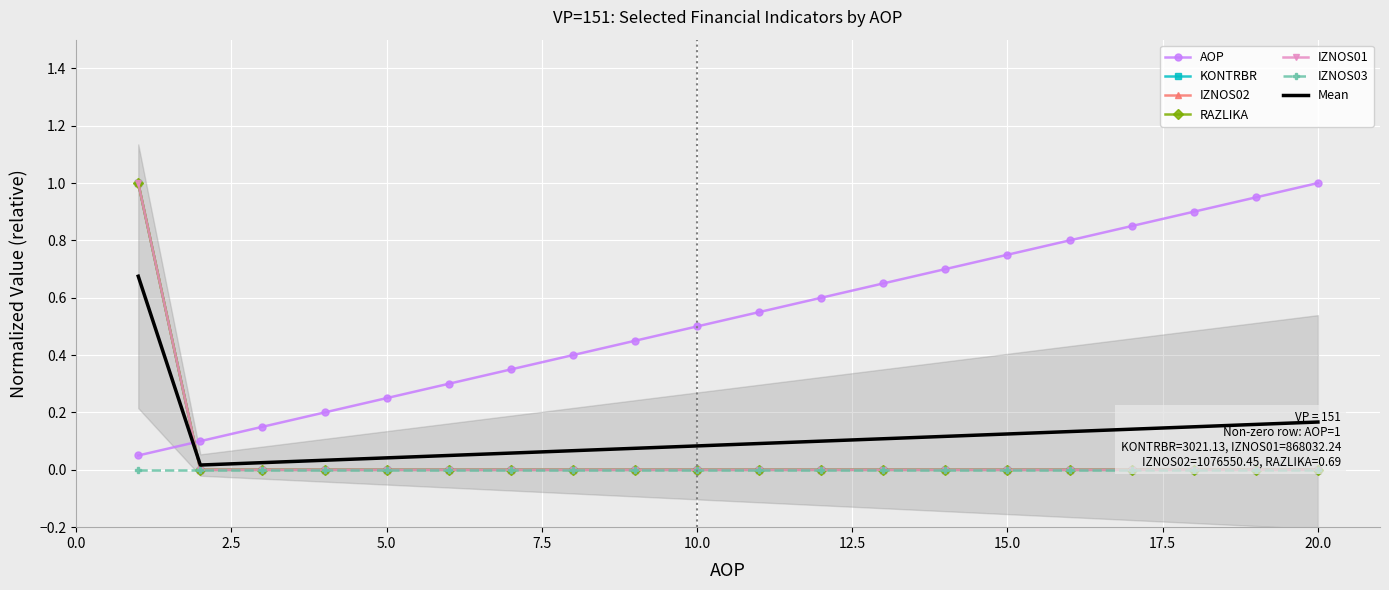

Which series changed the most between 2 and 6?

AOP